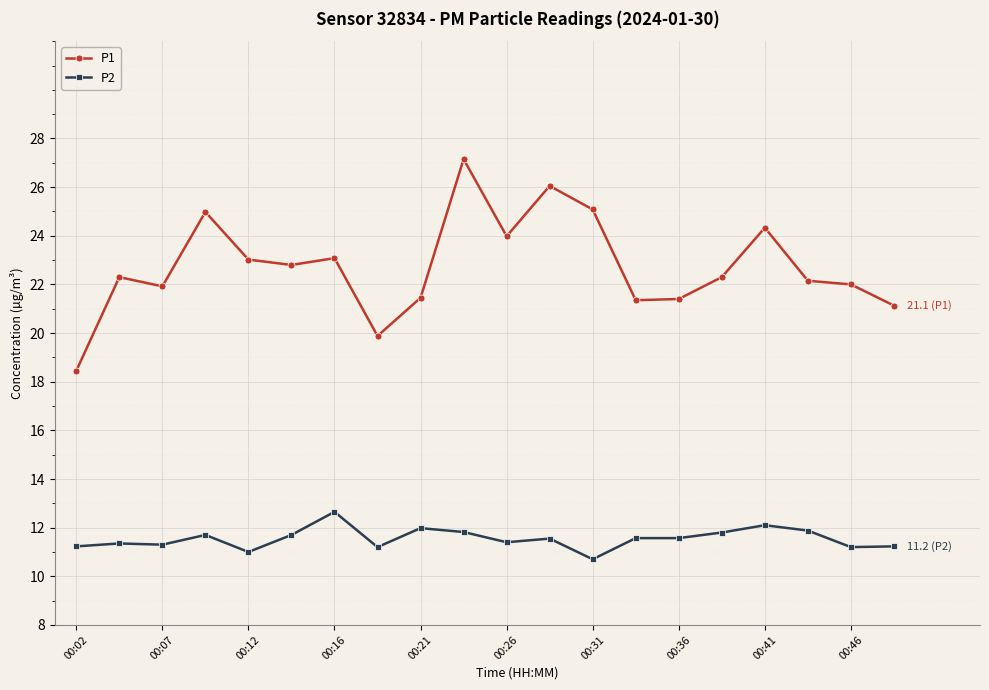

Which series has the largest range (max minus min)?

P1